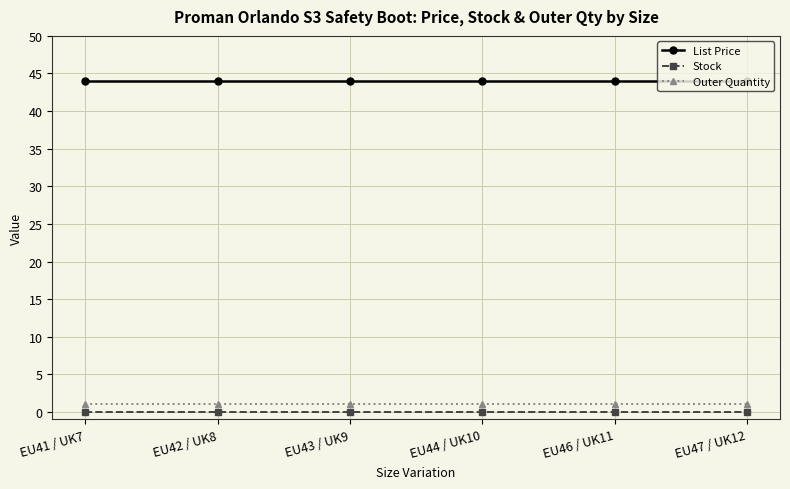

What is the label of the 6th point from the left?

EU47 / UK12